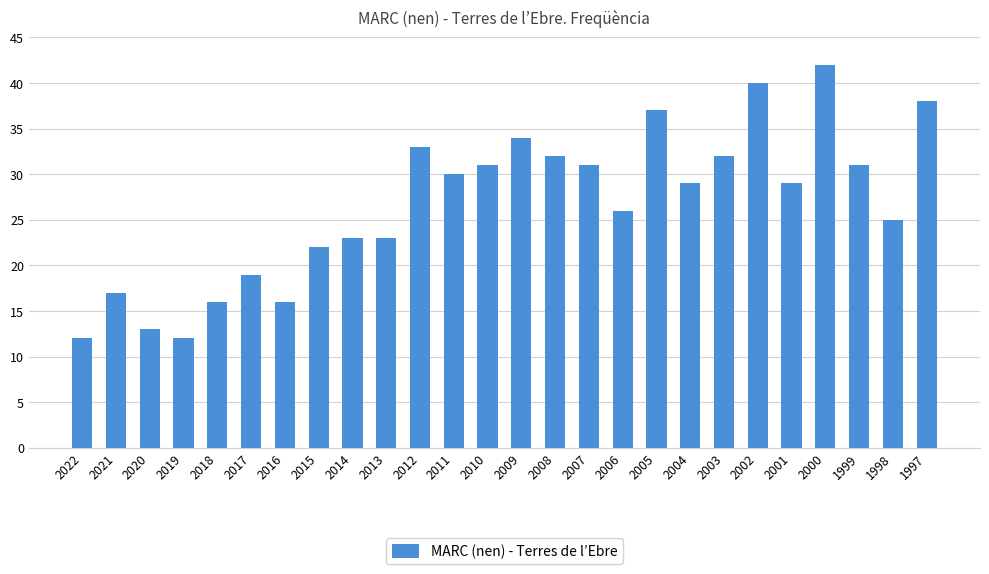

Reading right to left, list all the values displayed in this chart.

1997=38	1998=25	1999=31	2000=42	2001=29	2002=40	2003=32	2004=29	2005=37	2006=26	2007=31	2008=32	2009=34	2010=31	2011=30	2012=33	2013=23	2014=23	2015=22	2016=16	2017=19	2018=16	2019=12	2020=13	2021=17	2022=12